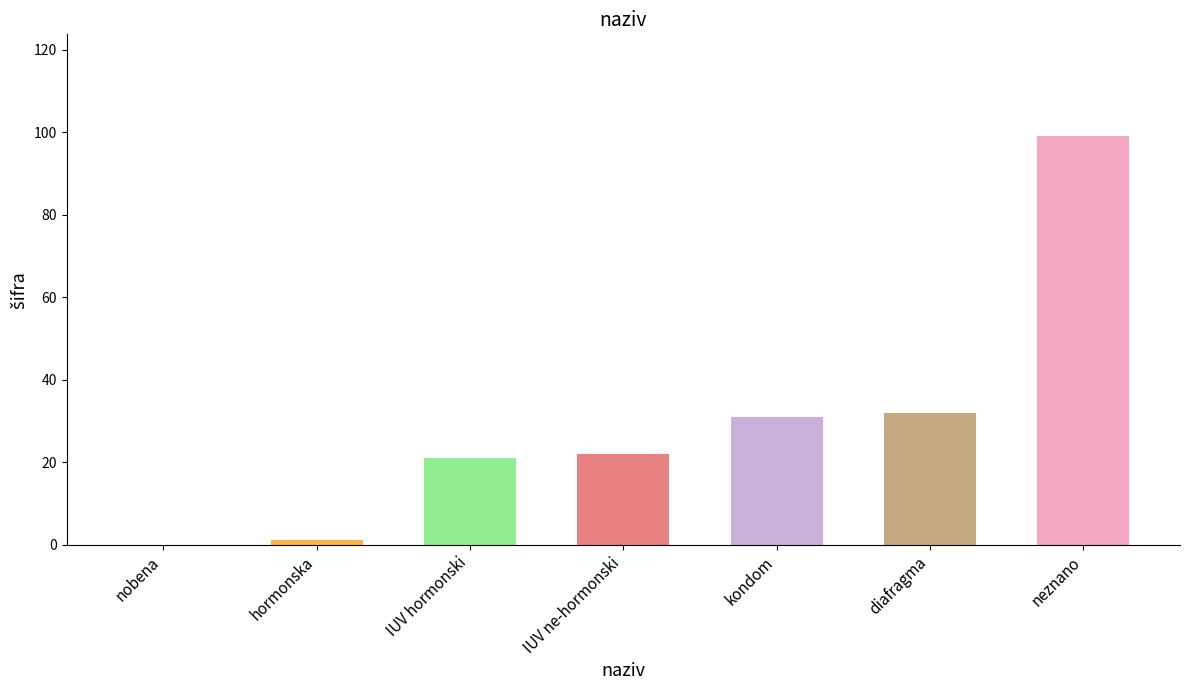

Does the chart contain stacked bars?

No